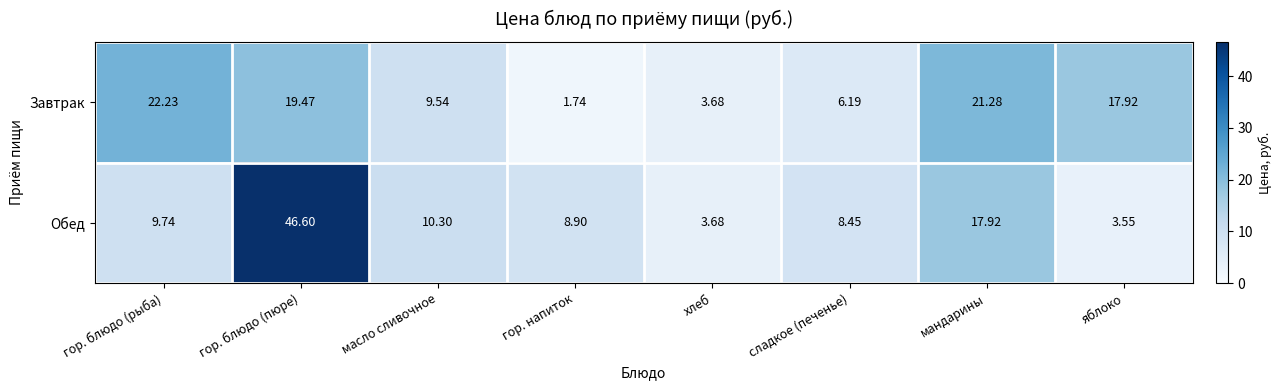

Which series has the largest total across all categories?

Обед